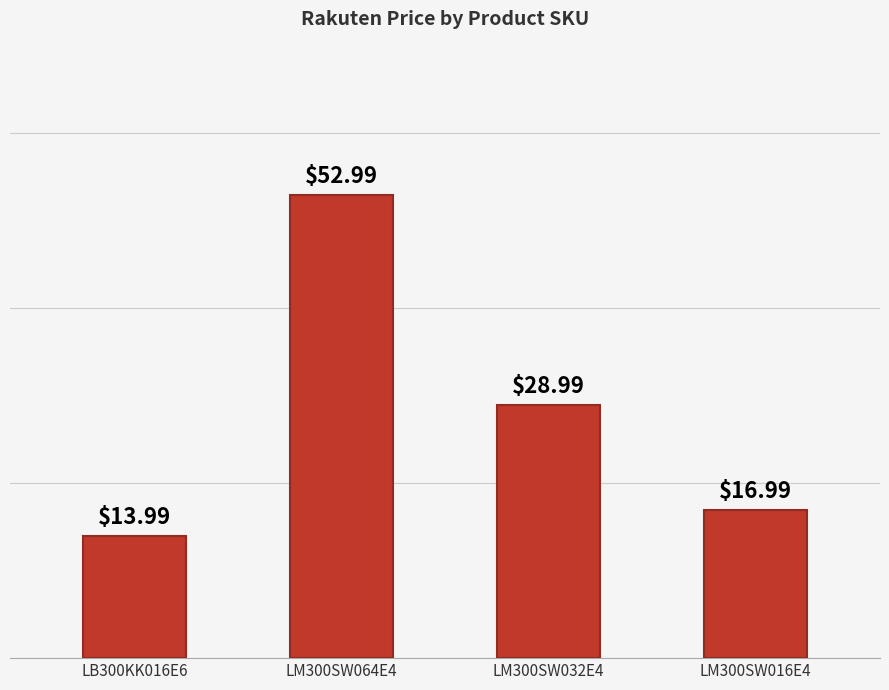

What is the difference between the maximum and minimum values?

39.0